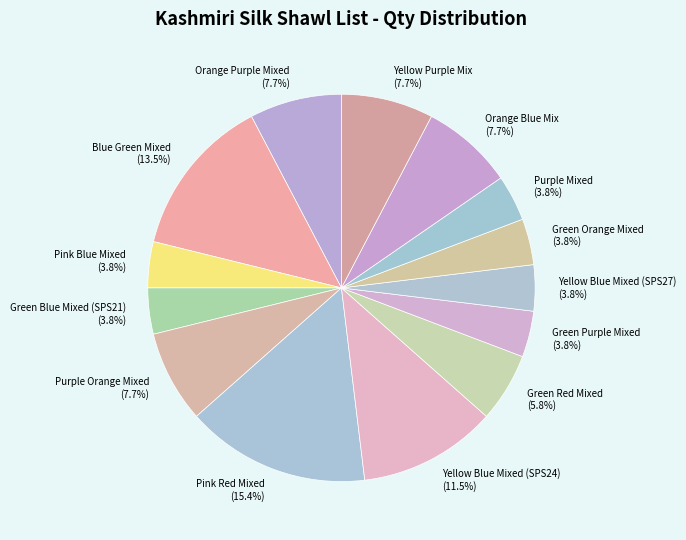

What is the ratio of the value at Green Blue Mixed (SPS21) to the value at Orange Blue Mix?

0.5